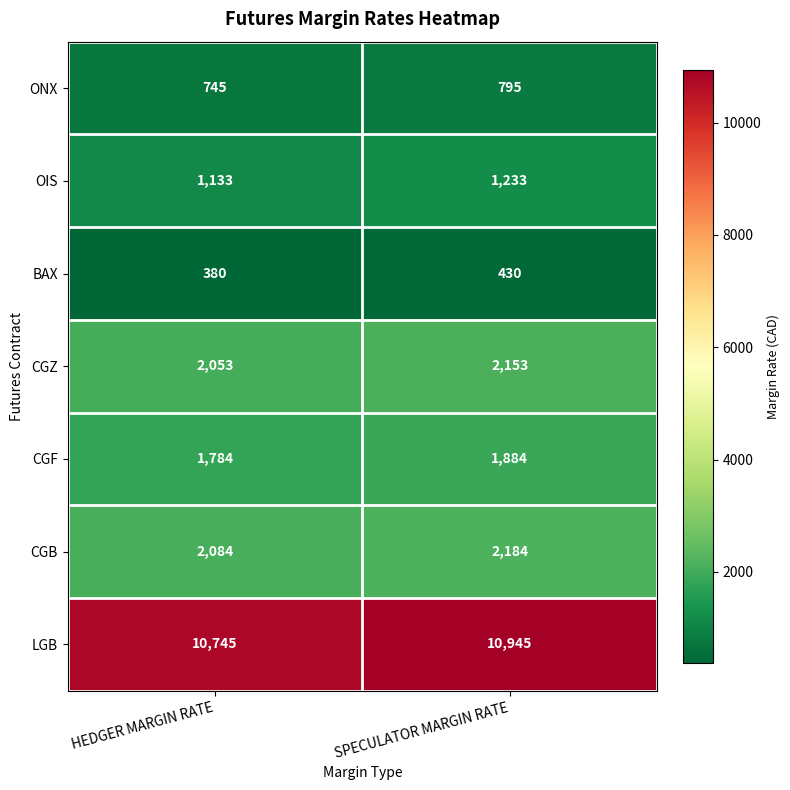

What is the difference between the BAX values at HEDGER MARGIN RATE and SPECULATOR MARGIN RATE?

50